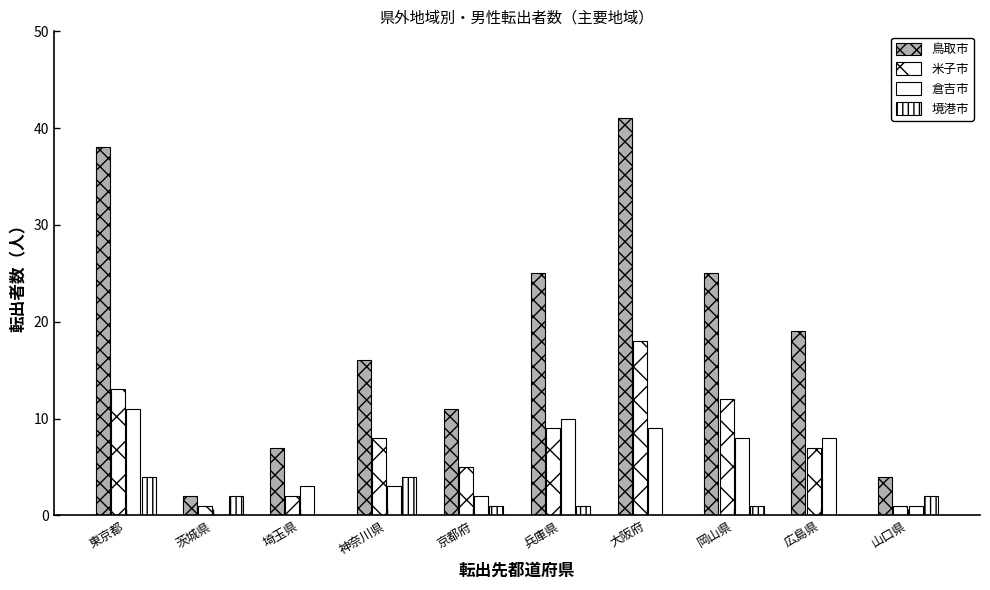

Are the bars horizontal?

No